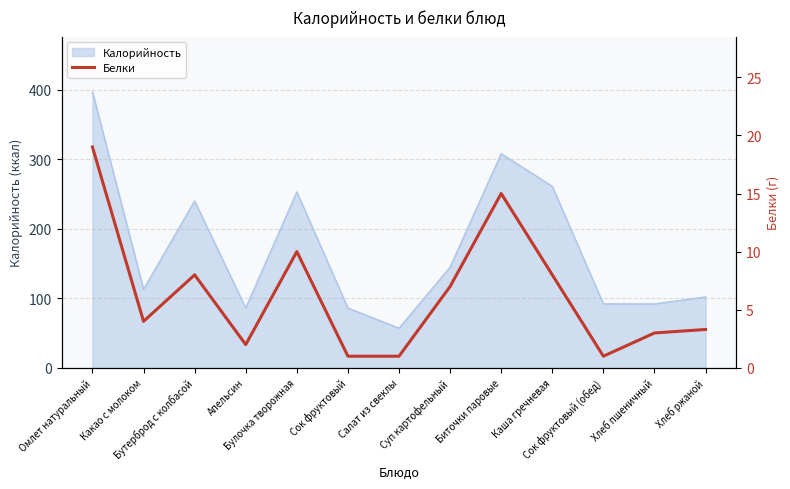

What is the minimum value for Калорийность?

57.0